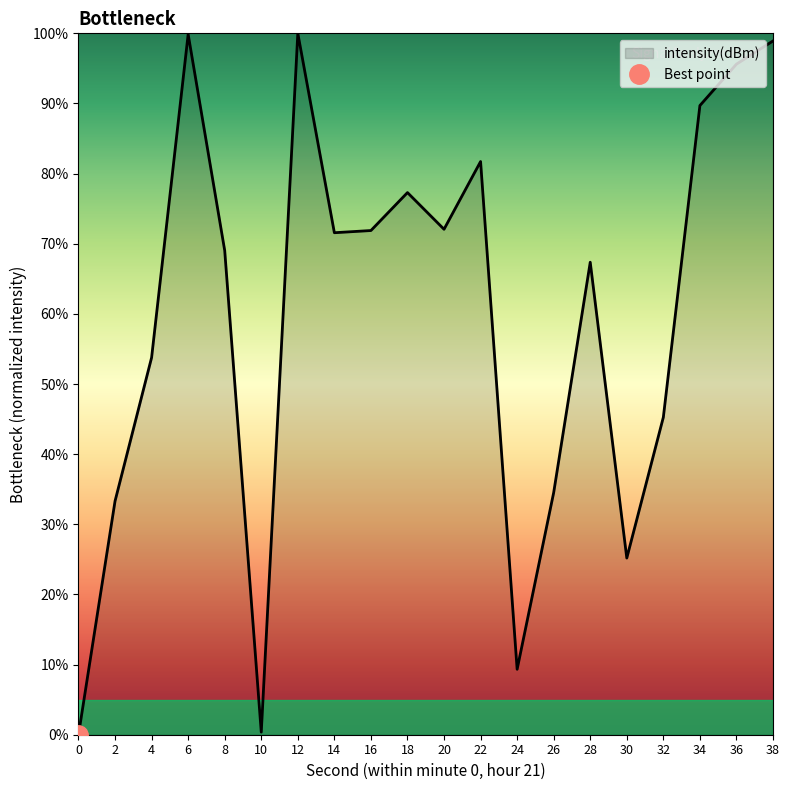

Reading right to left, extract all data points from this chart.

38=98.9	36=95.6	34=89.7	32=45.3	30=25.2	28=67.4	26=34.5	24=9.3	22=81.7	20=72.1	18=77.3	16=71.9	14=71.6	12=100.0	10=0.4	8=69.0	6=99.9	4=53.8	2=33.3	0=0.0